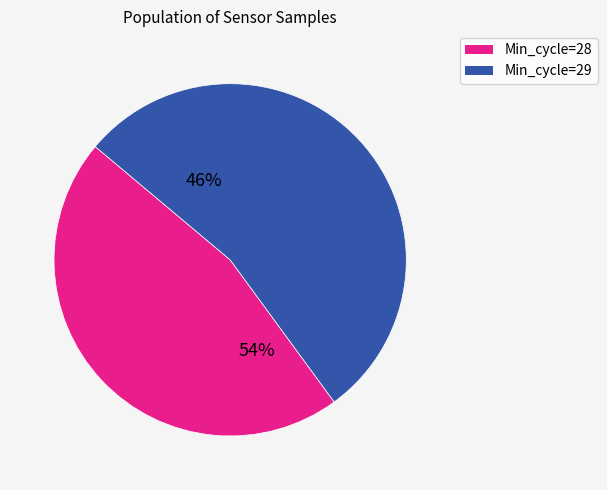

To the nearest percent, what is the average slice percentage?

50%